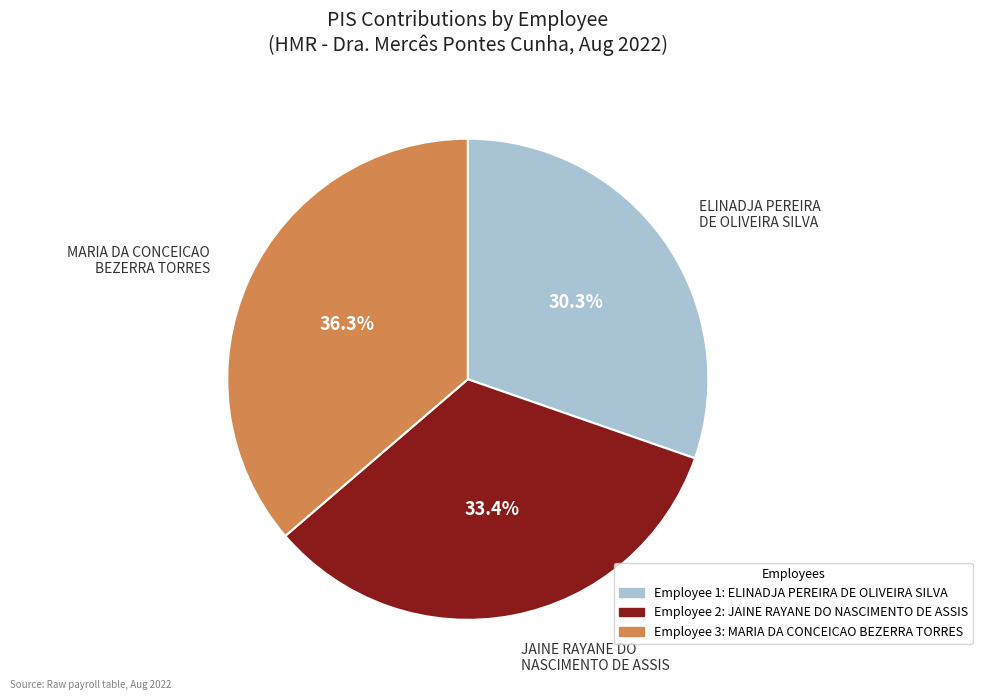

Is there any slice that represents more than half of the pie?

No